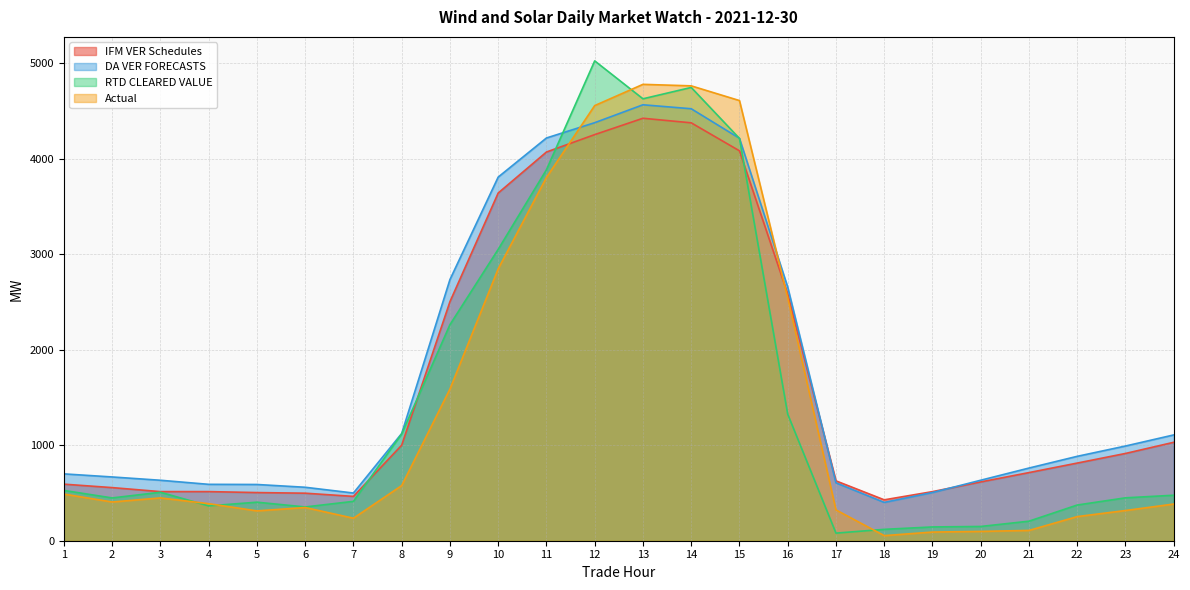

What is the minimum value shown in the chart?

53.4